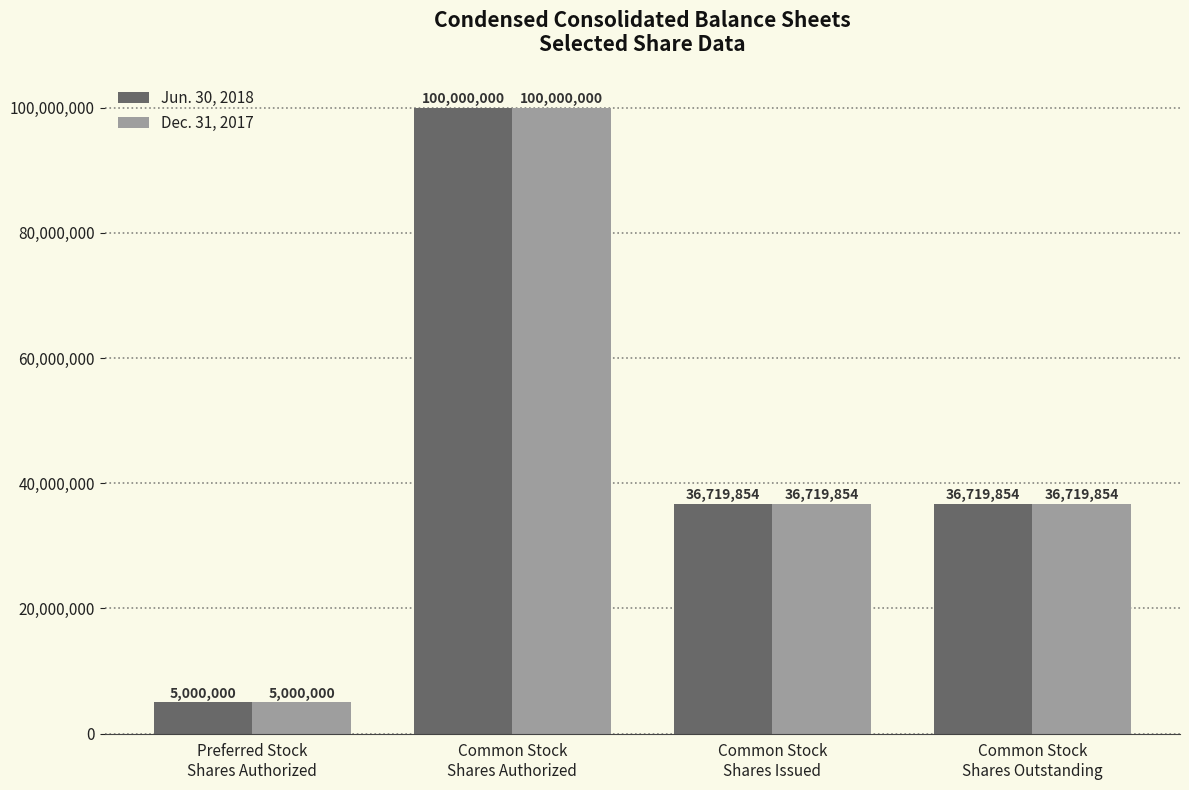

What is the sum of all Jun. 30, 2018 values?

178439708